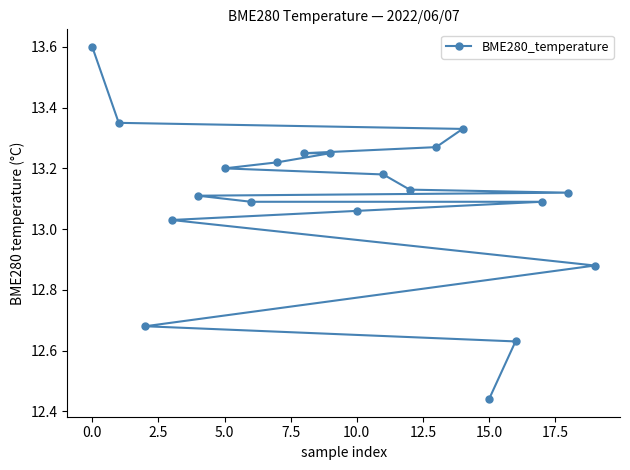

True or false: there are more than 0 points higher than both neighbors.

False